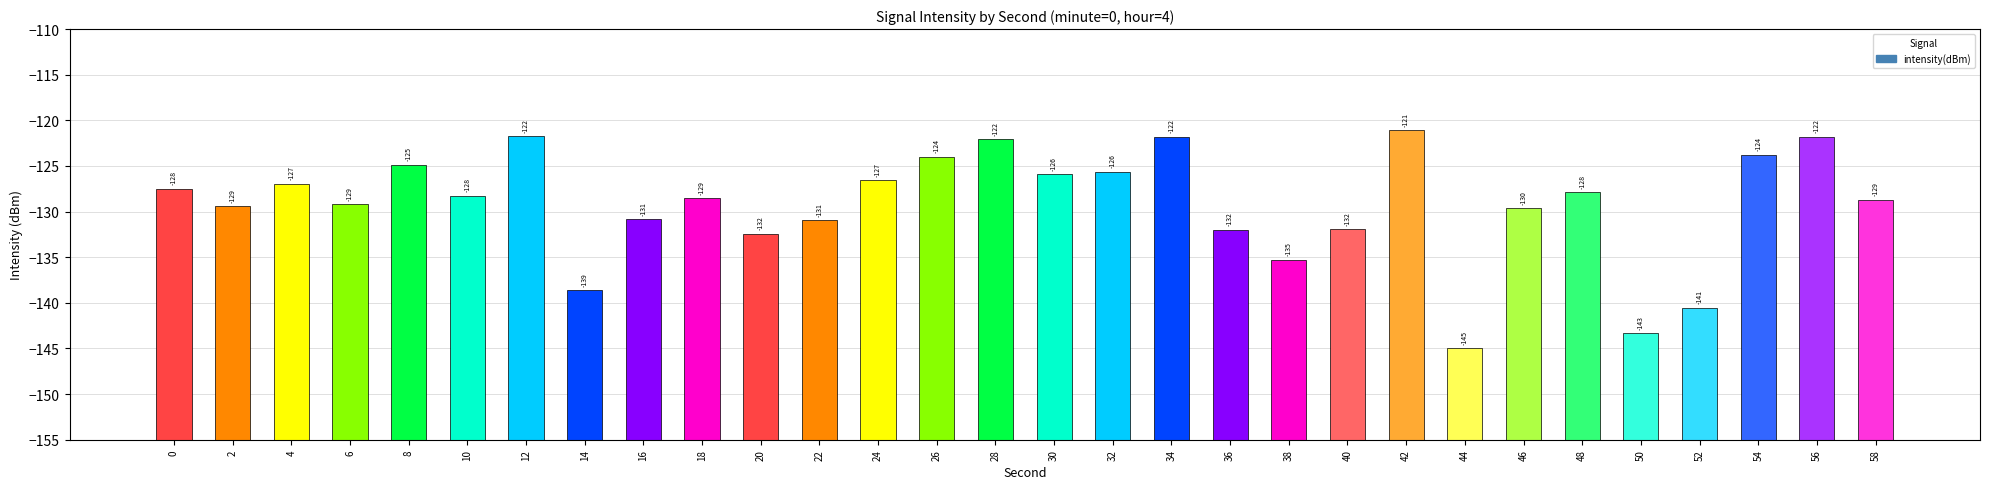

At which category does the chart reach its peak across all series?

42